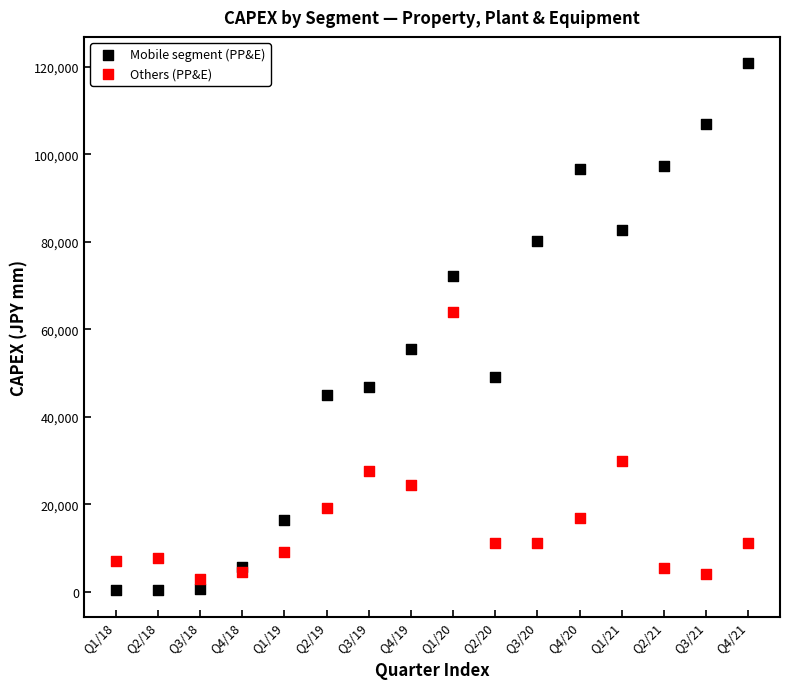

Across all series, what Y value is closest to 60612?

64004